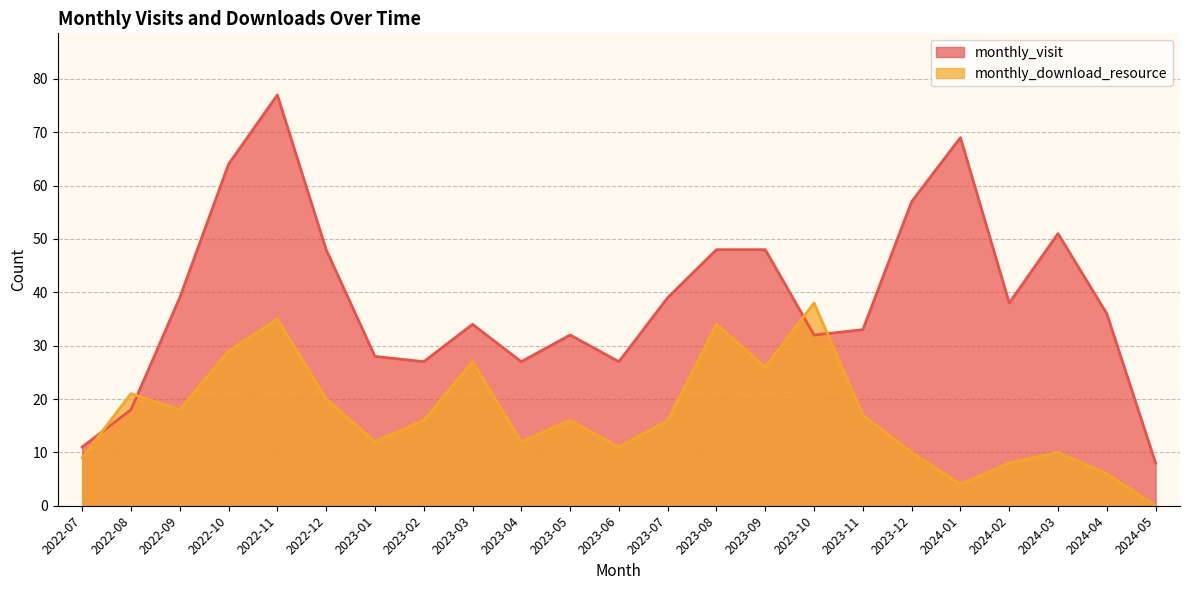

Where is the first local minimum for monthly_download_resource?

2022-09